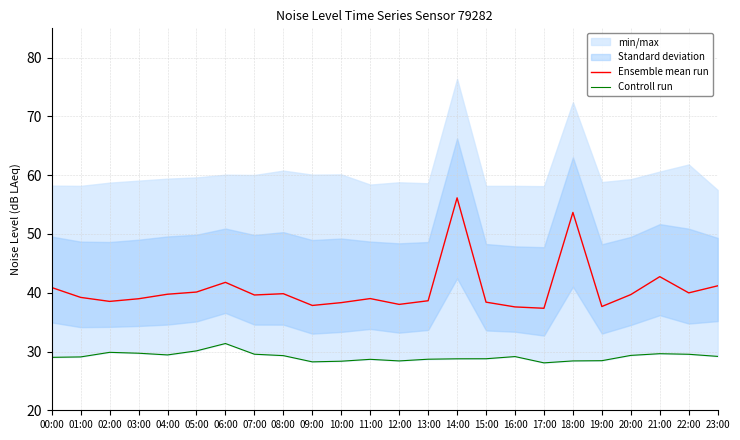

How many lines are shown in the chart?

2